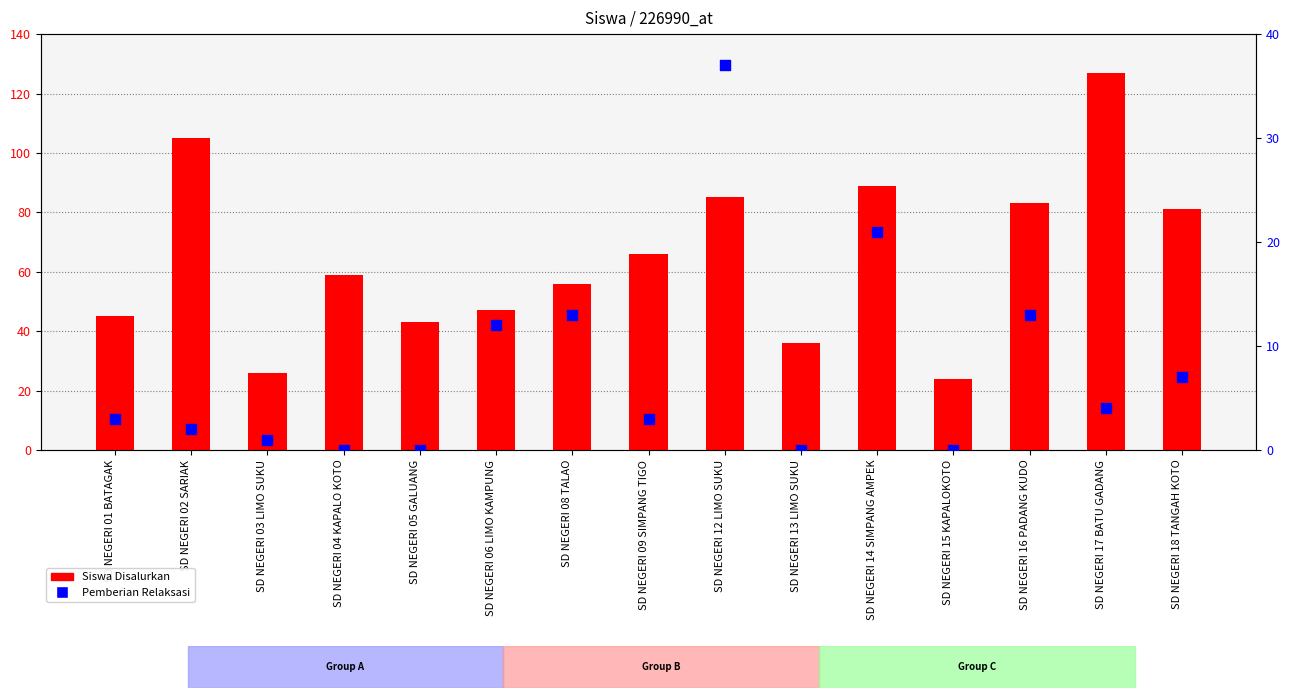

Is the value of Pemberian Relaksasi at SD NEGERI 02 SARIAK greater than the value of Siswa Disalurkan at SD NEGERI 04 KAPALO KOTO?

No